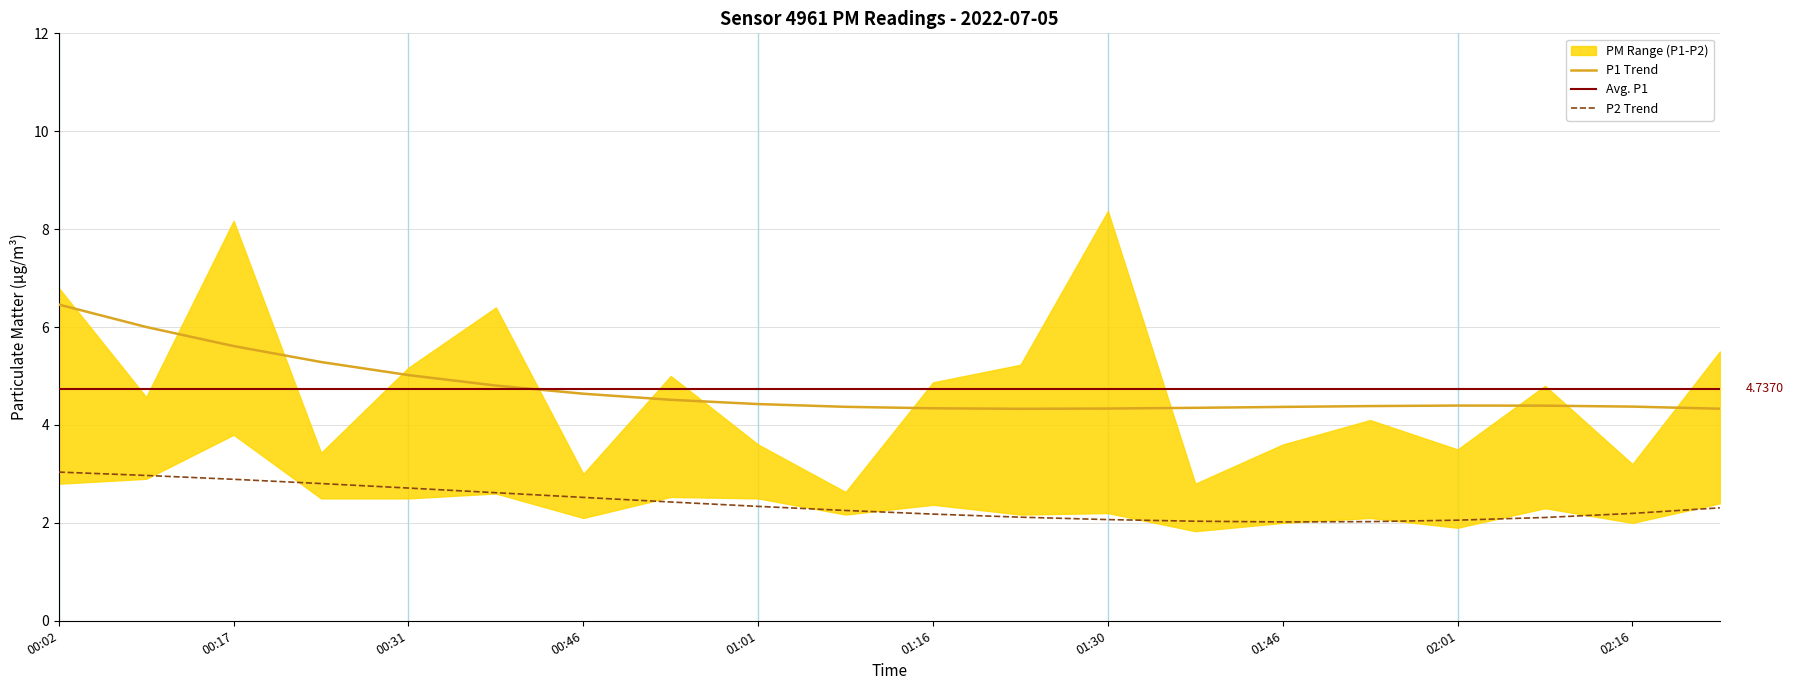

How many data points does each series have?

20